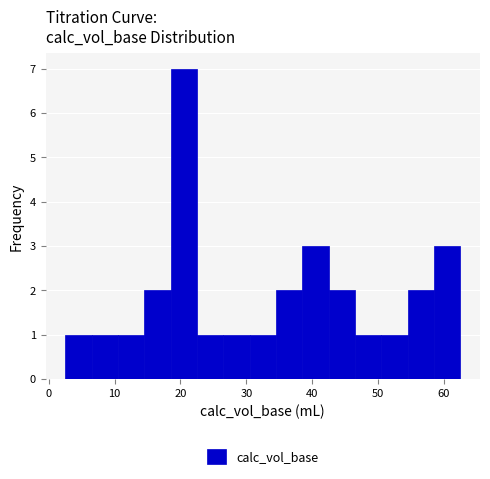

Reading left to right, list every bar in this chart as the range it spans on the x-axis followed by its height. Neither the bar edges nor the heights are printed on the chart, so give them approximately, as read against the axes.

2 to 6: 1
6 to 10: 1
10 to 14: 1
14 to 18: 2
18 to 23: 7
23 to 27: 1
27 to 31: 1
31 to 35: 1
35 to 39: 2
39 to 43: 3
43 to 47: 2
47 to 51: 1
51 to 55: 1
55 to 59: 2
59 to 63: 3